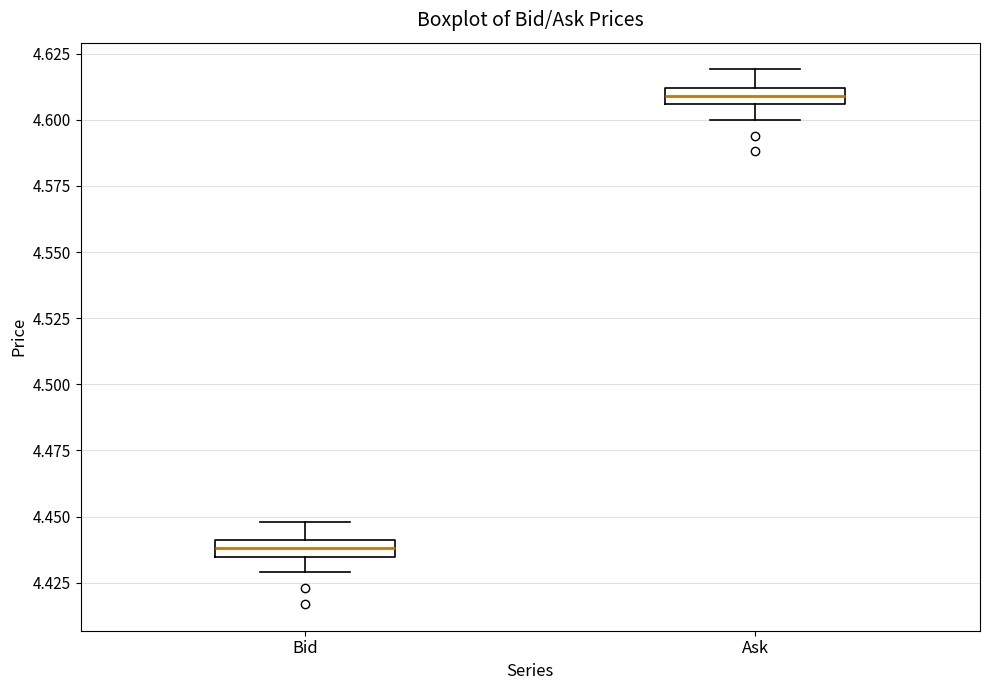

Where is the lower edge of the box for Ask on the y-axis? The values are not printed on the chart, so give them approximately, as read against the axis.

4.605